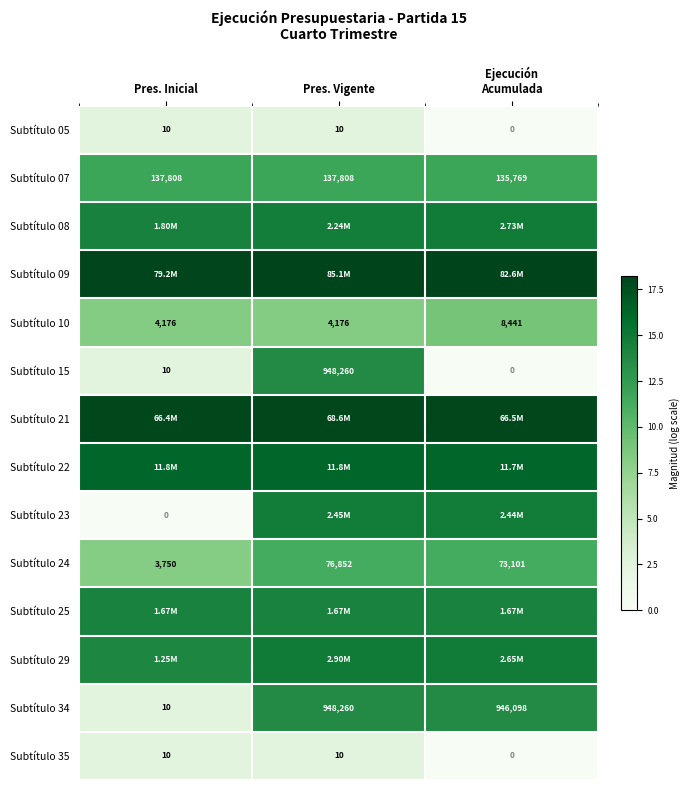

Is the value of Subtítulo 10 at Pres. Inicial greater than the value of Subtítulo 15 at Pres. Vigente?

No